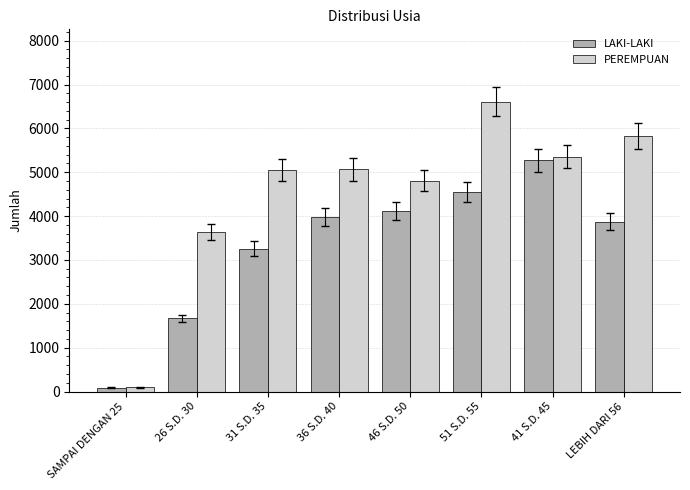

True or false: LAKI-LAKI has a value of 7008 at 51 S.D. 55.

False